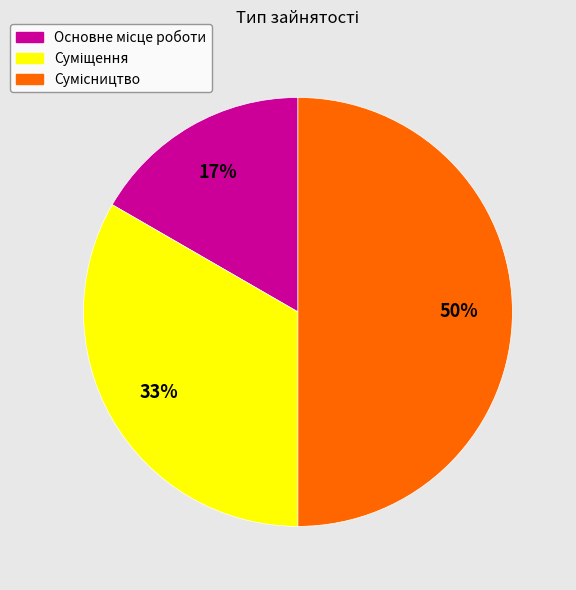

How many segments does this pie chart have?

3